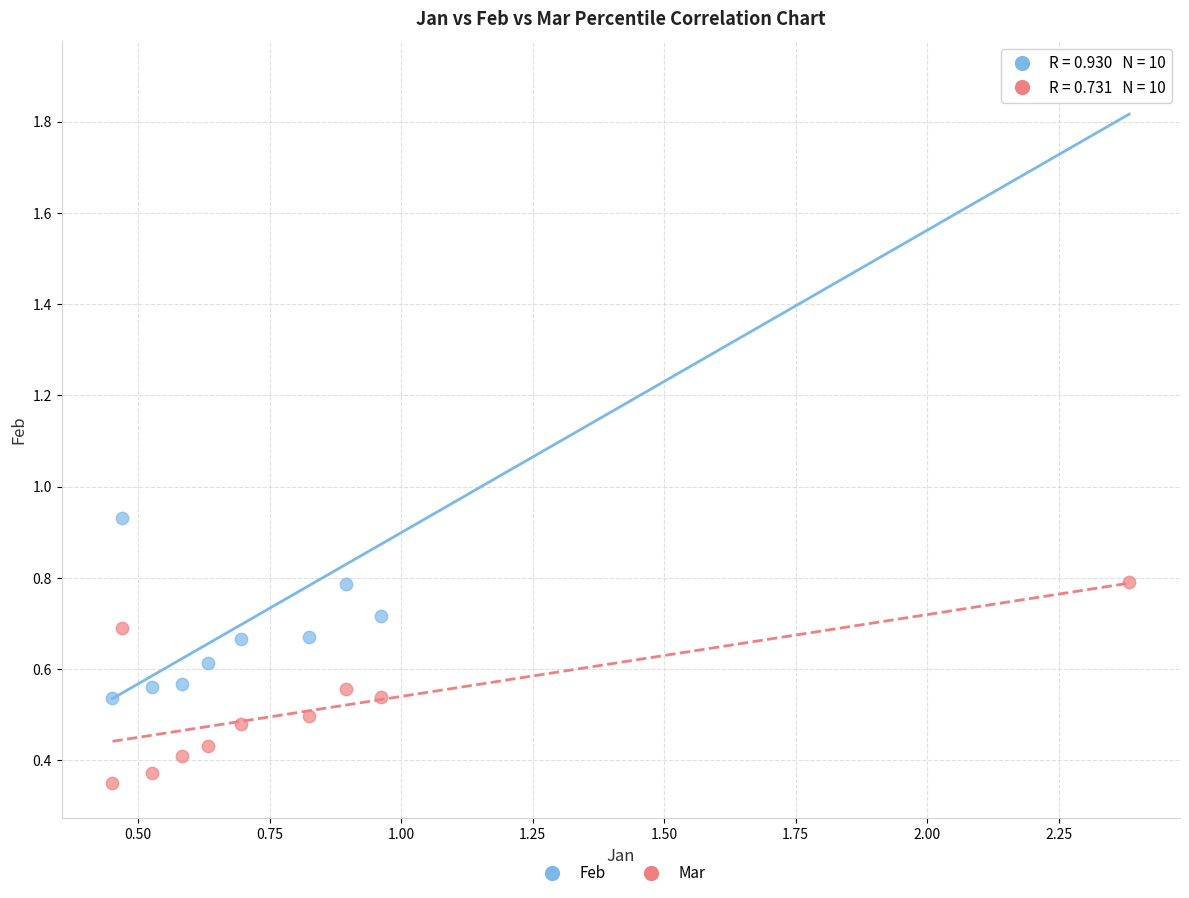

Which series has the widest spread of Y values?

Feb